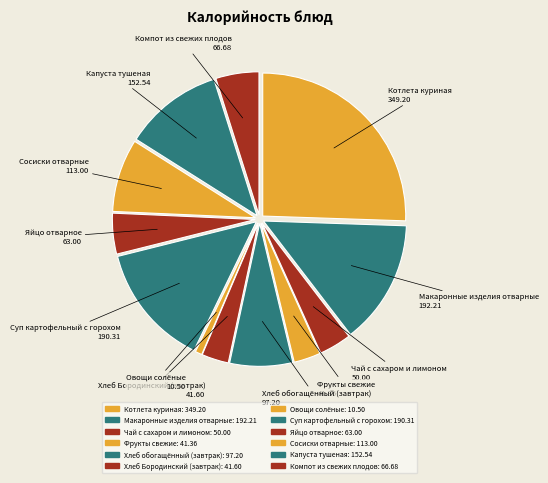

To the nearest percent, what percentage of the pie is Котлета куриная?

26%